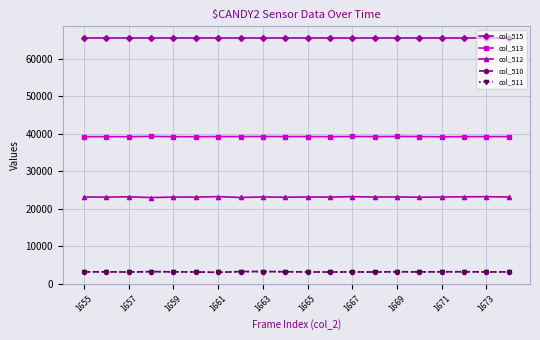

True or false: col_515 and col_512 intersect in this chart.

False